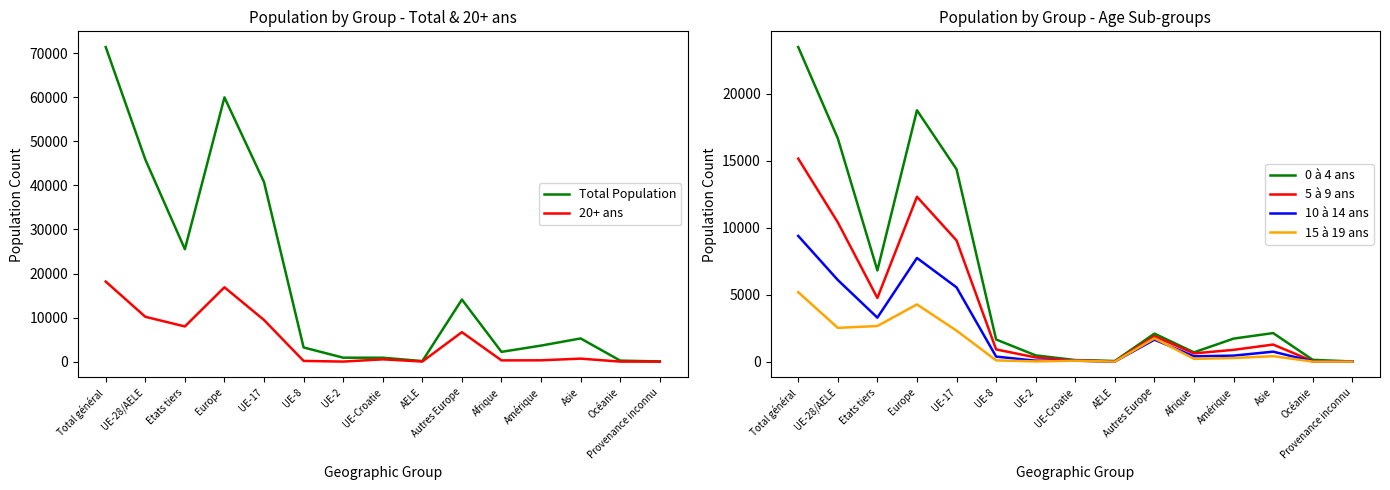

True or false: 10 à 14 ans and Total Population intersect in this chart.

False